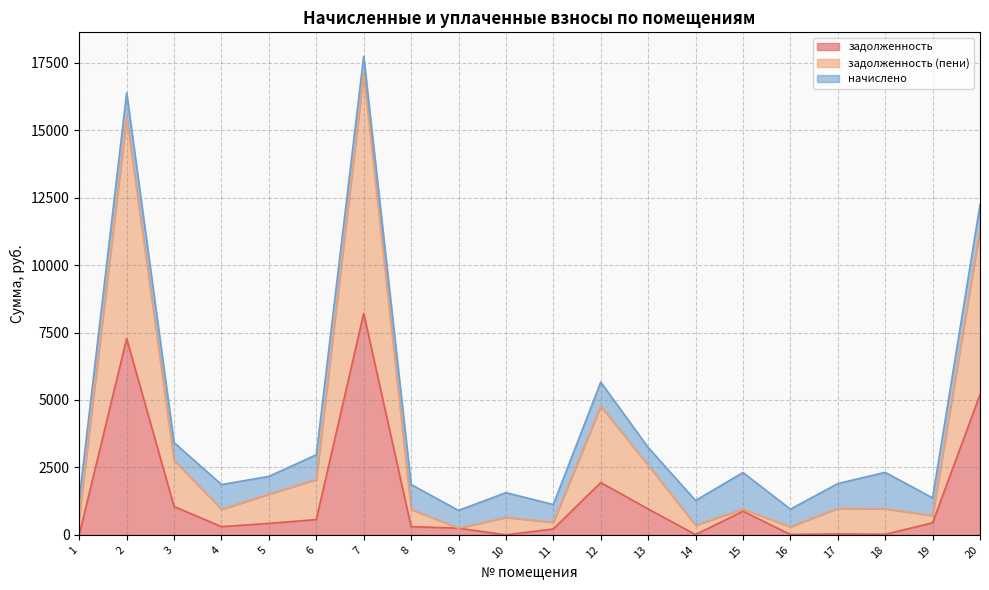

At which category is the sum across all series the highest?

7